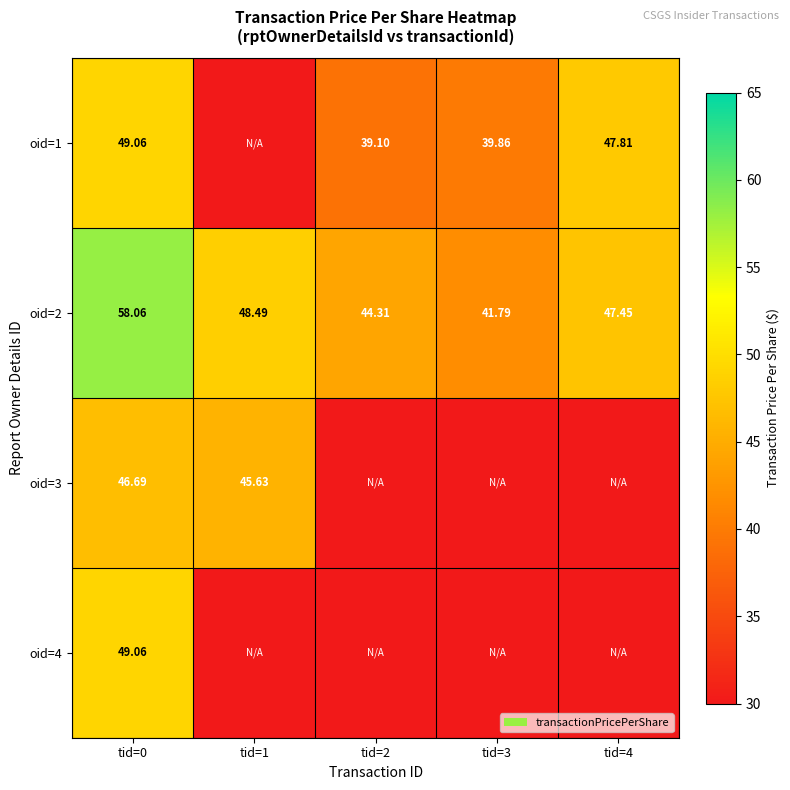

How many values in the oid=2 series are below 47?

2